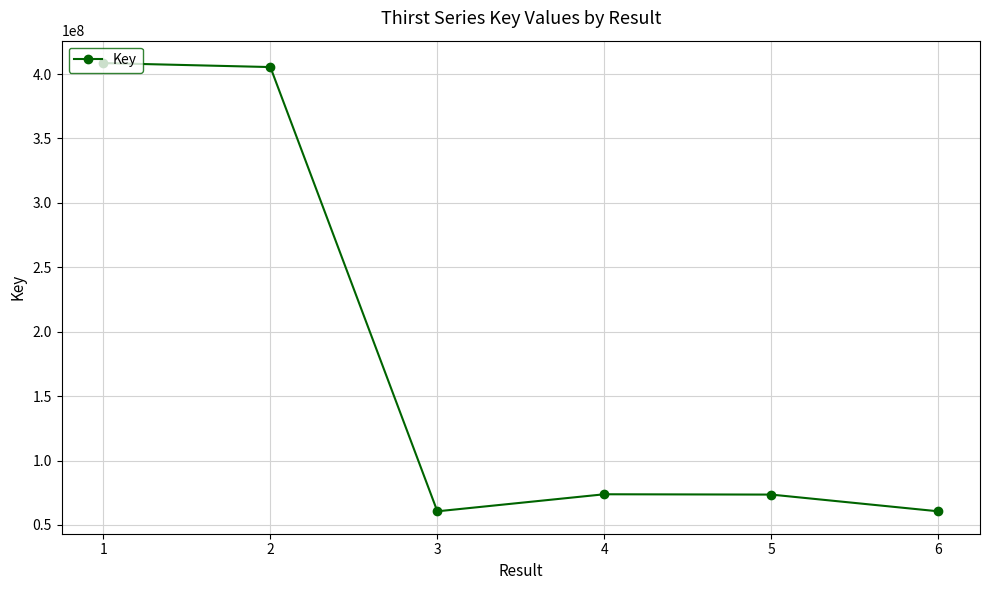

Is this an area chart (filled region under the line)?

No